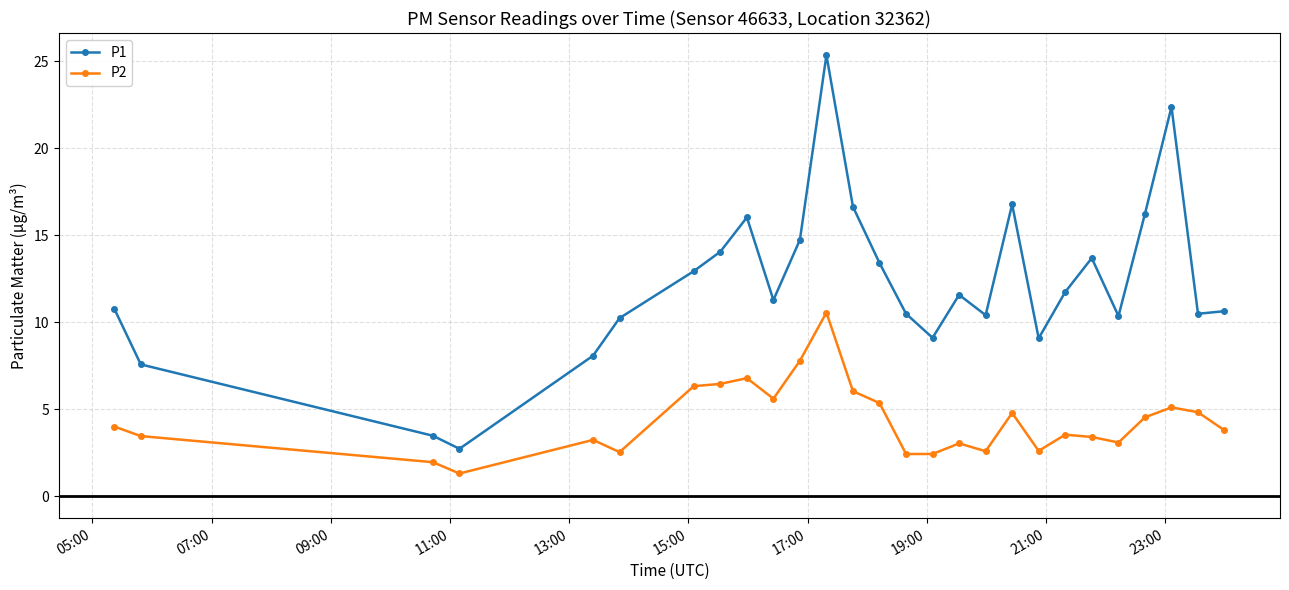

True or false: P1 and P2 intersect in this chart.

False